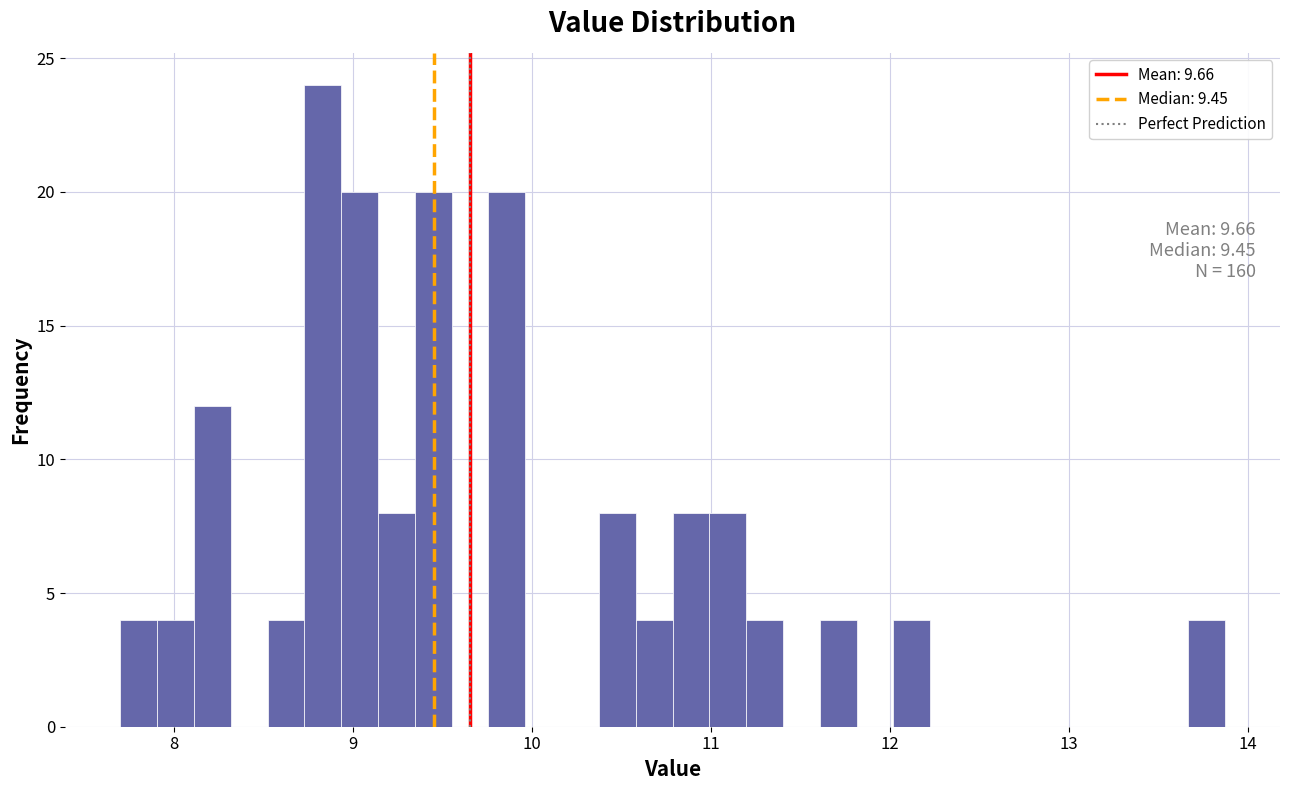

Around what value on the x-axis is the tallest bar? Give the approximate position of its centre, as read against the axis.

8.8